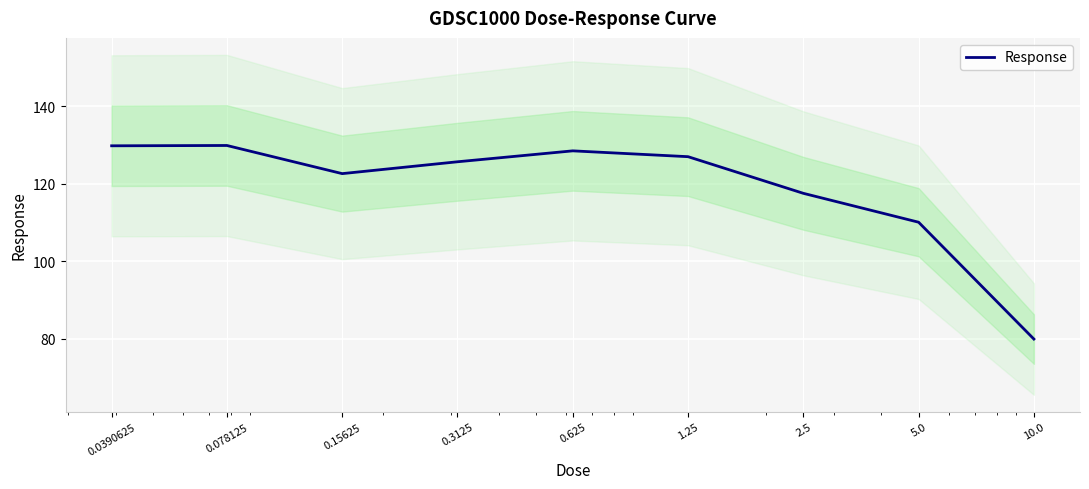

What is the change in value from 0.15625 to 1.25?

+4.4